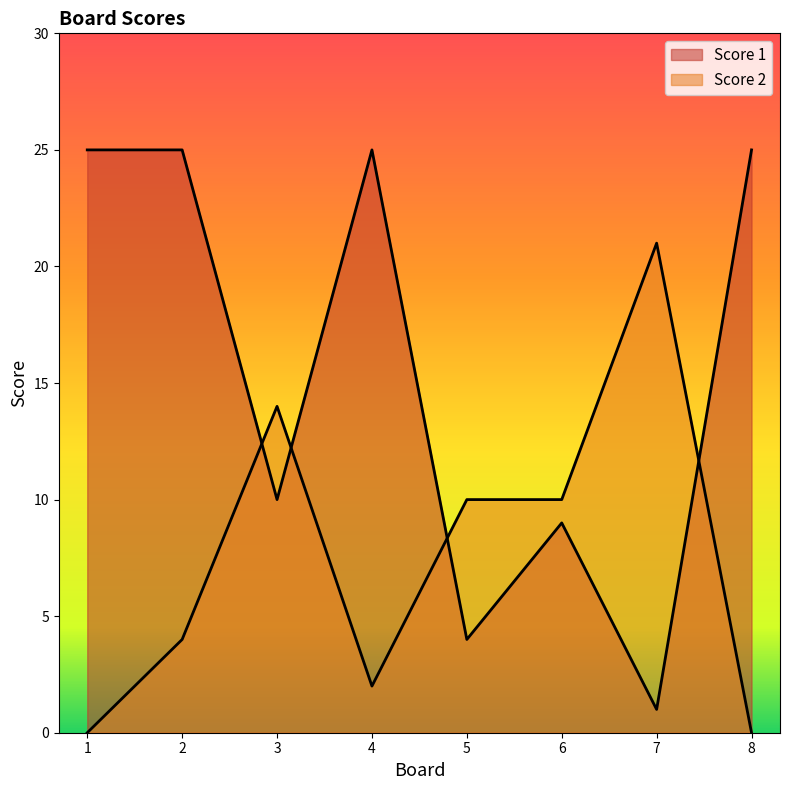

At which label does Score 1 reach its peak?

1